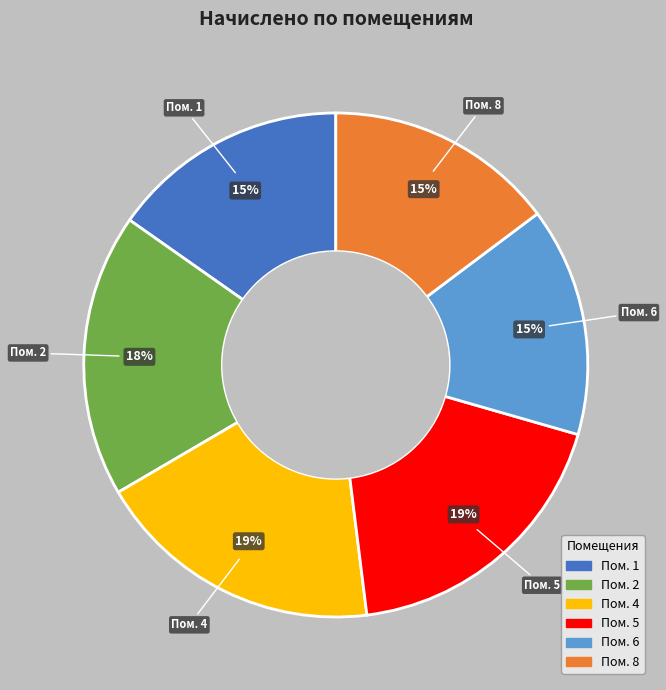

To the nearest percent, what is the average slice percentage?

17%